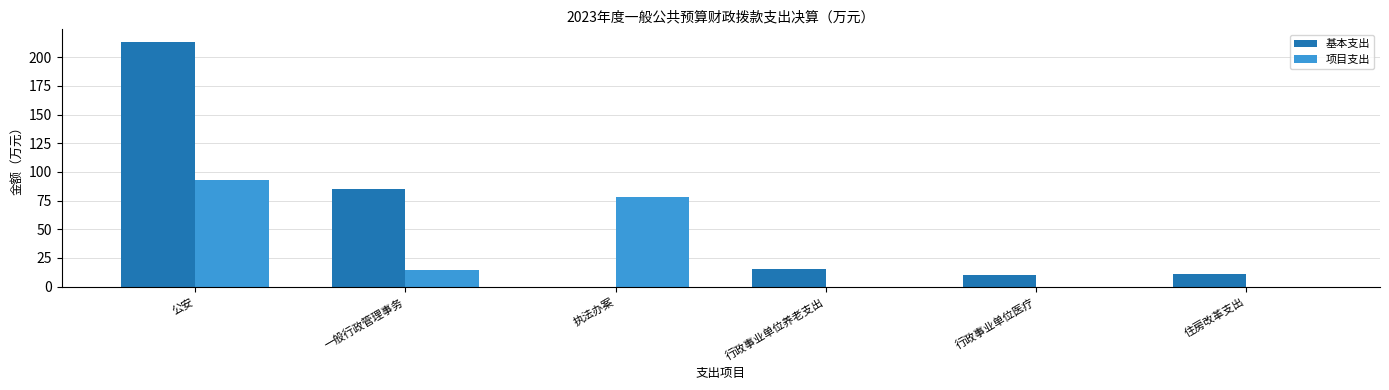

Is it true that 项目支出 equals 0.0 at 行政事业单位医疗?

True